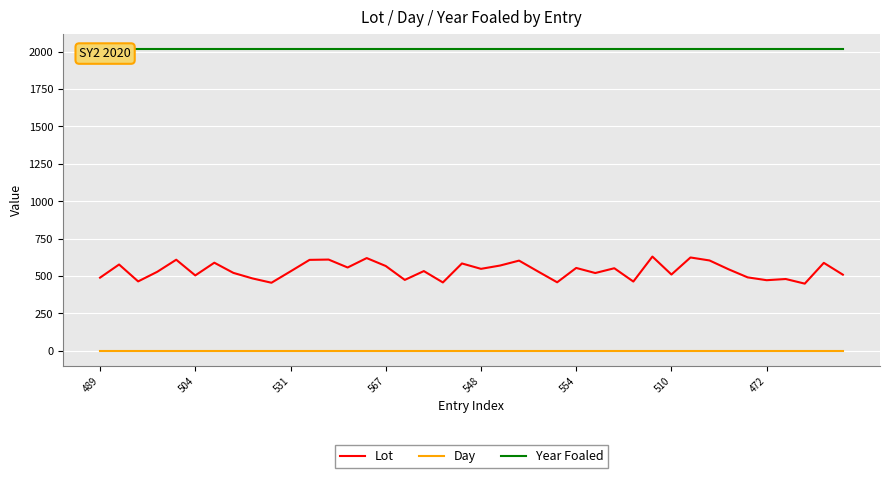

True or false: Day has more than 0 interior local peaks.

False